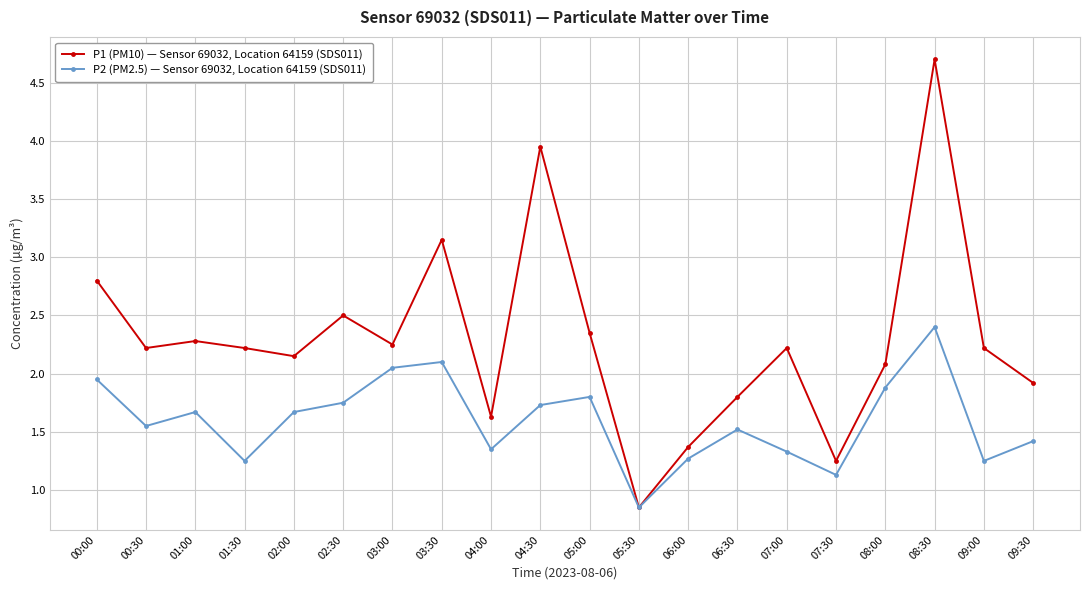

At how many categories does at least one series exceed 2?

14